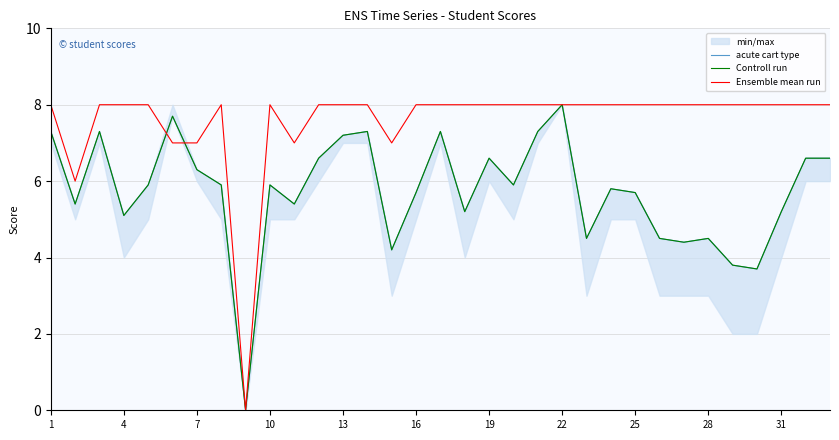

How many series are shown in this chart?

3